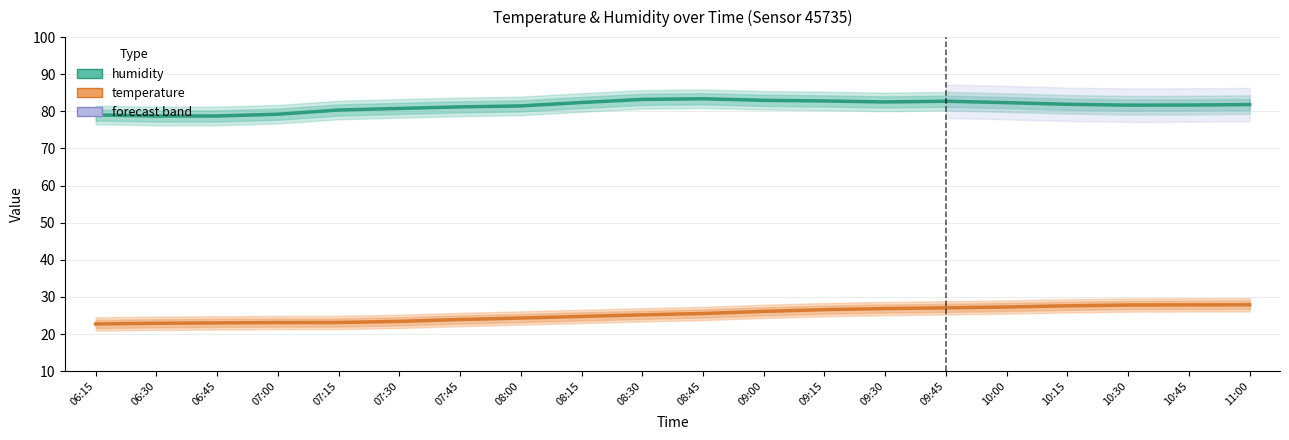

The temperature series shows 27.3 at 10:00. True or false?

True